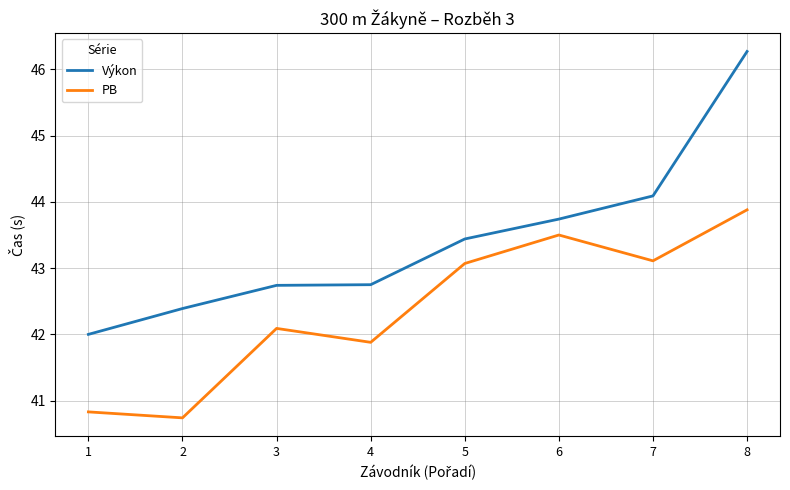

Which series has the largest range (max minus min)?

Výkon